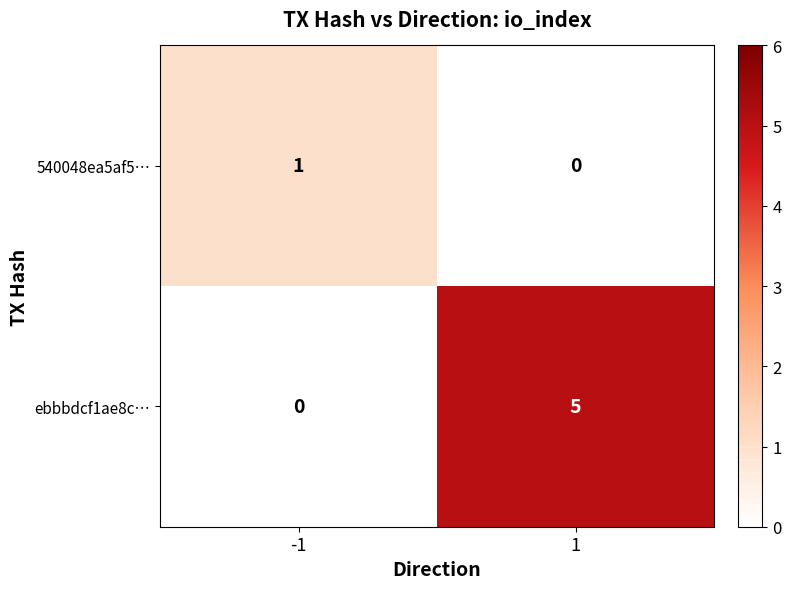

The 540048ea5af5… series shows 1 at -1. True or false?

True